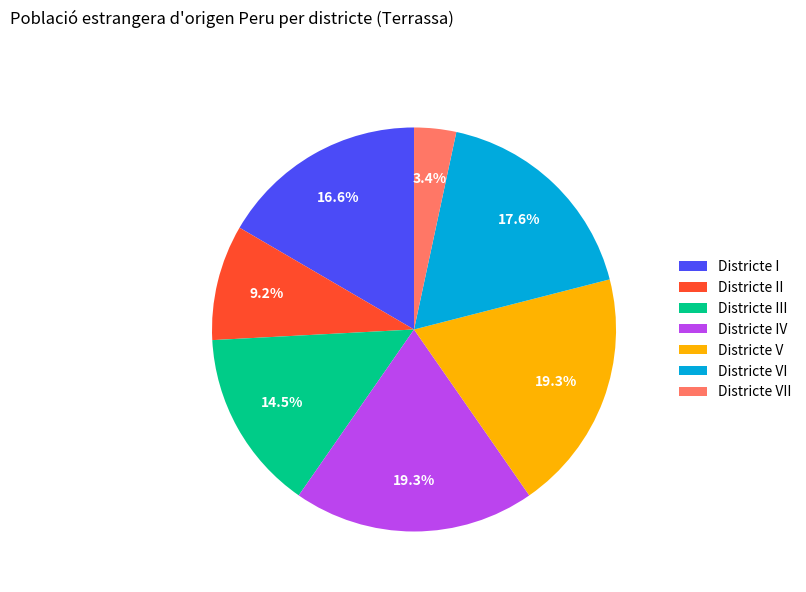

To the nearest percent, what percentage of the pie is Districte VI?

18%